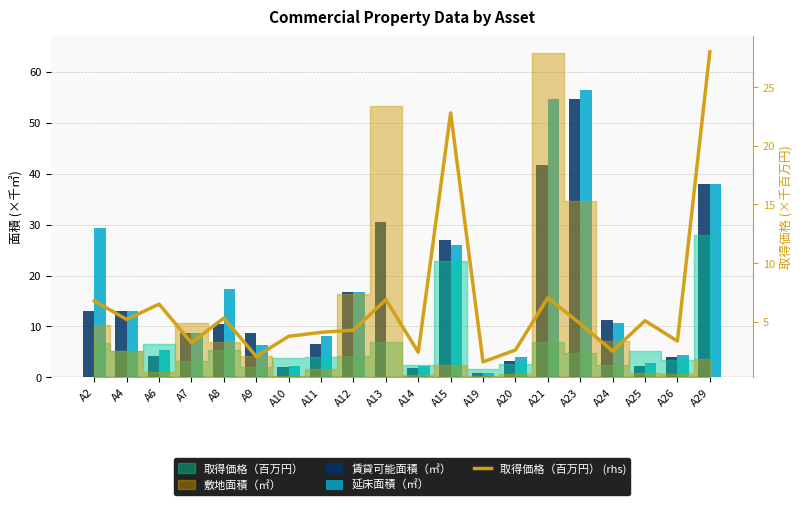

Does the chart contain stacked bars?

No